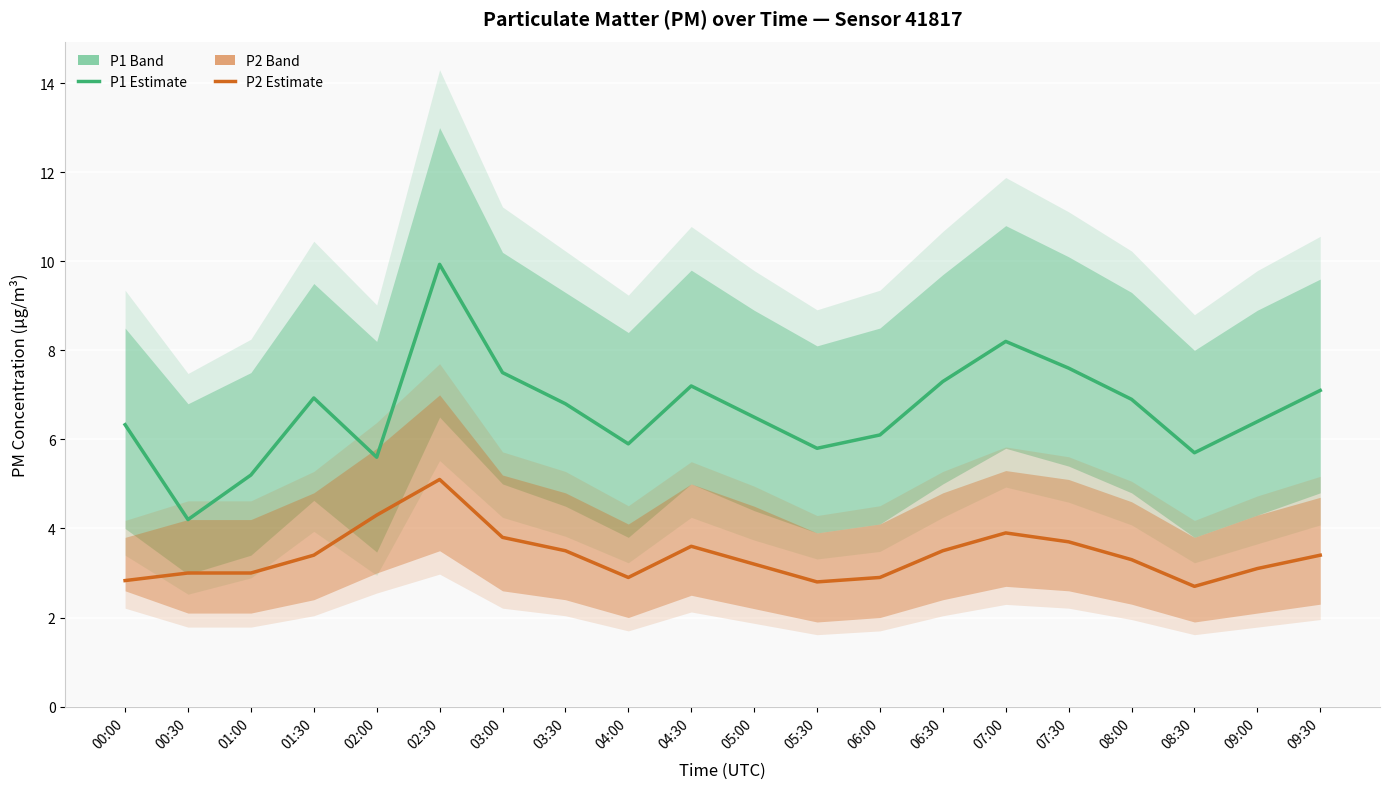

What is the total value across all series at 09:30?

10.5